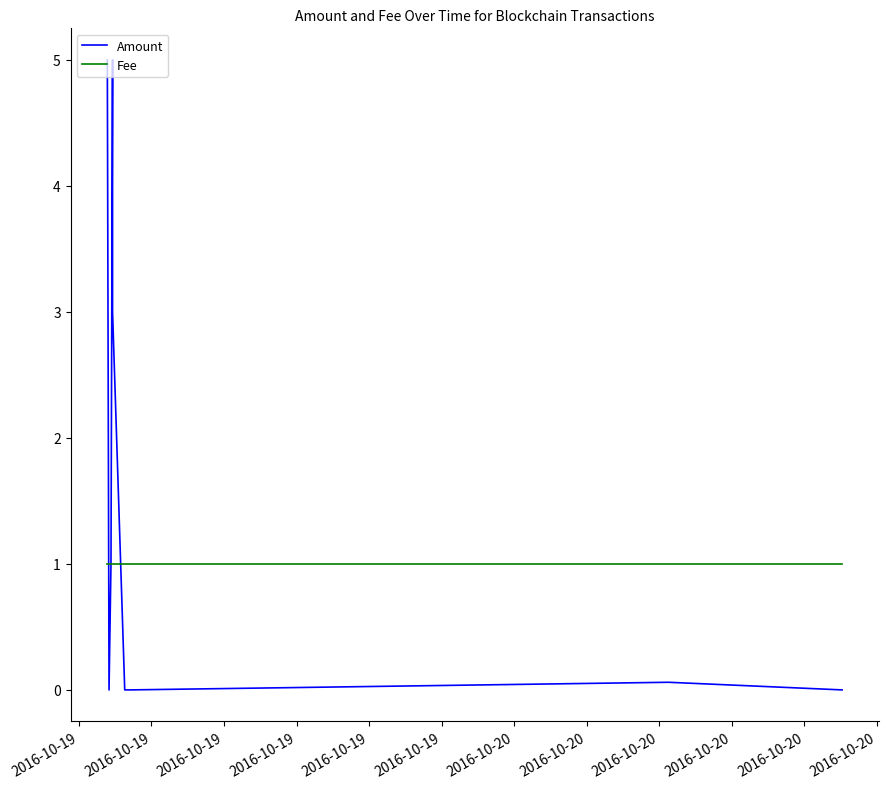

Between 2016-10-19 and 2016-10-20, which series saw the biggest shift?

Amount